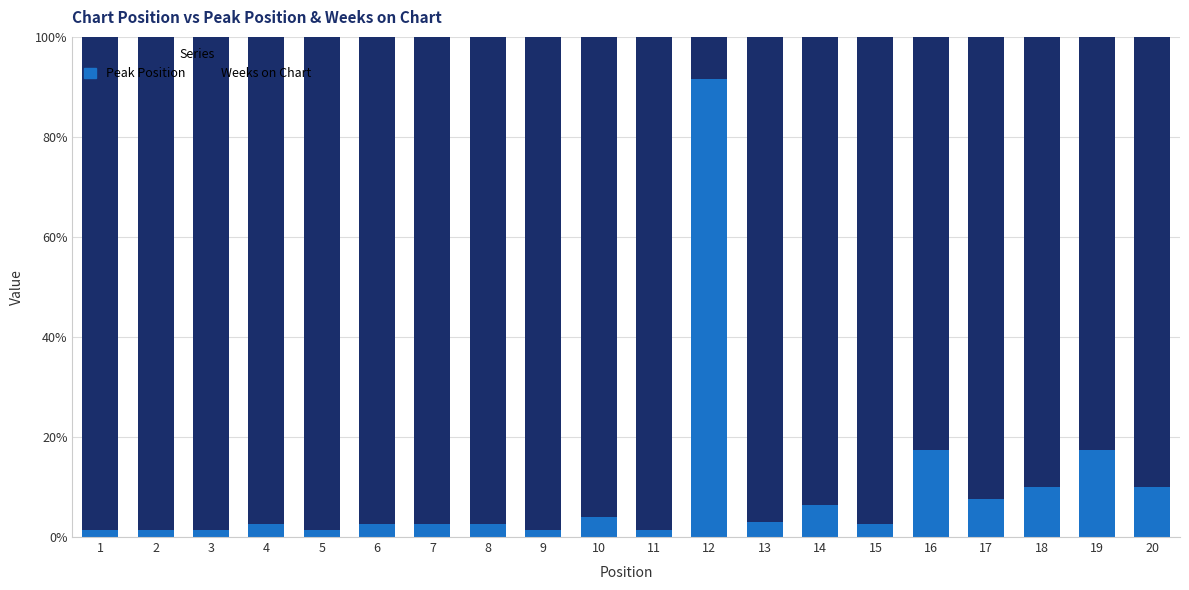

What is the total value across all series at 4?

100.0